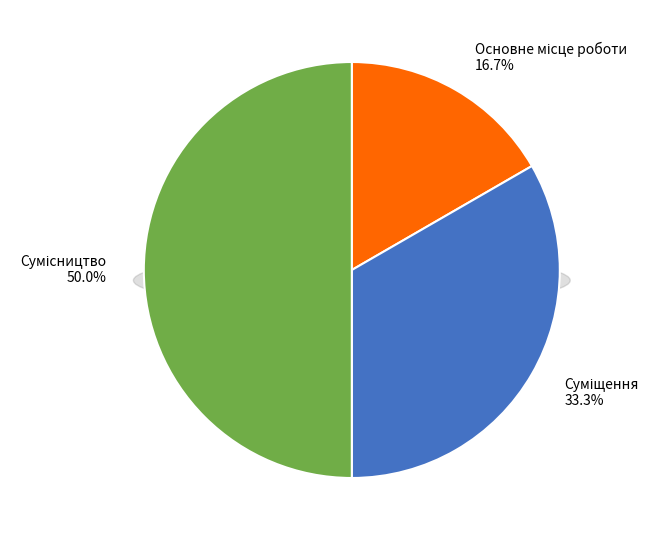

Is there any slice that represents more than half of the pie?

No